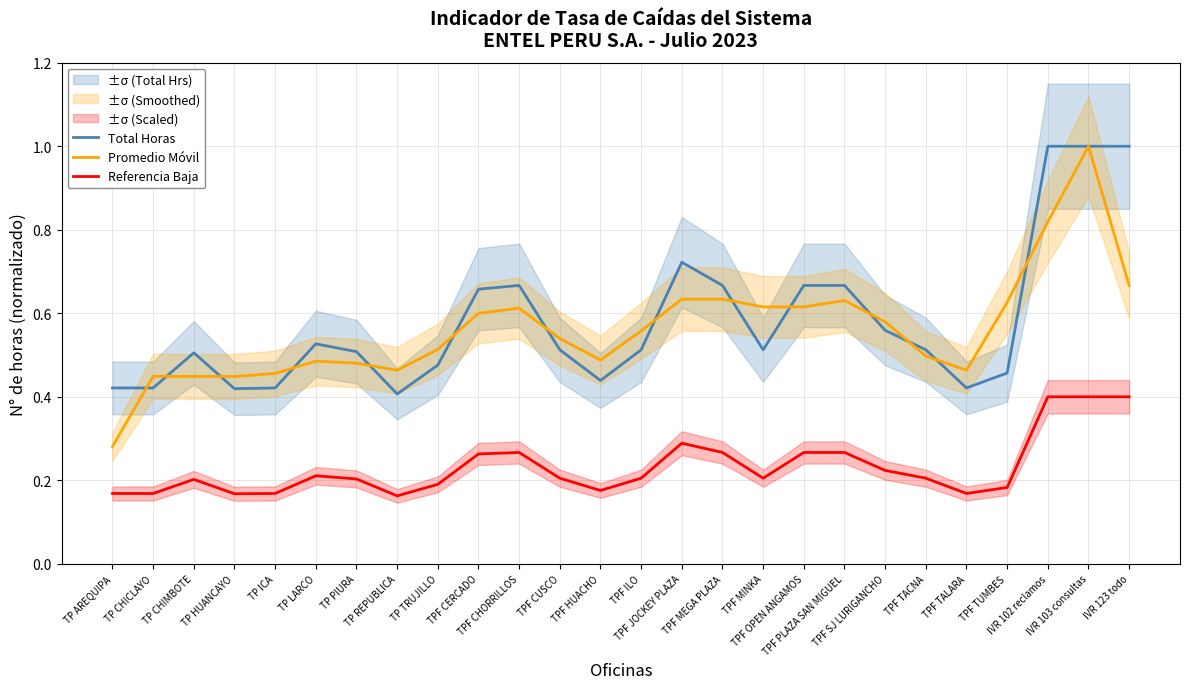

Which label corresponds to the largest value in the chart?

IVR 102 reclamos